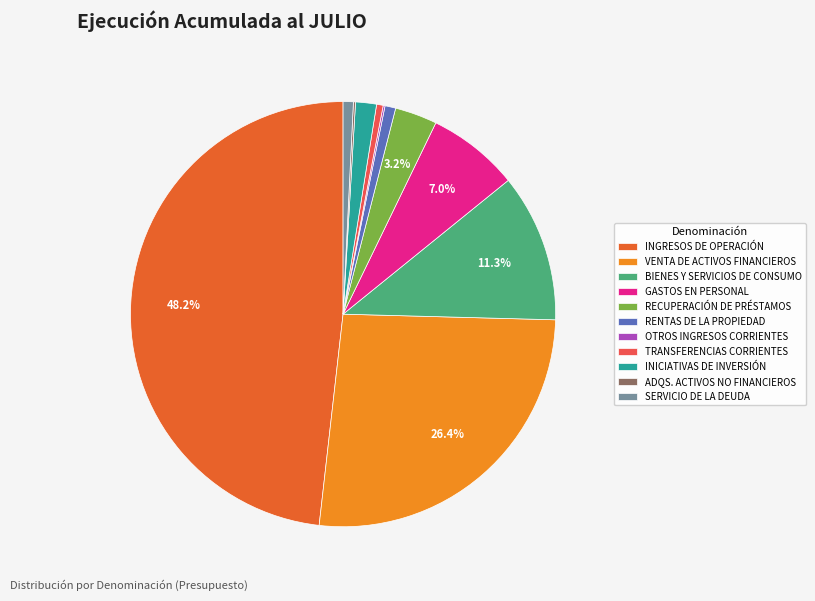

Does SERVICIO DE LA DEUDA account for over 50% of the chart?

No